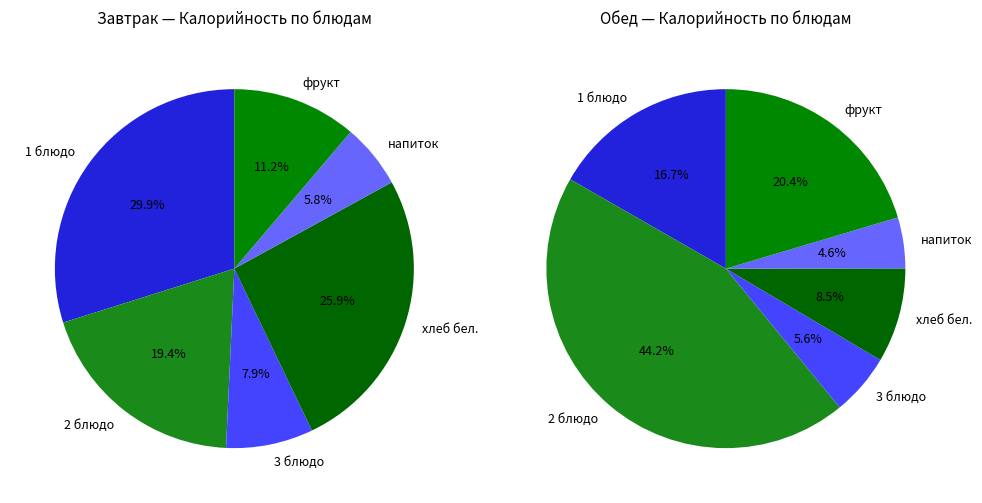

To the nearest percent, what is the average slice percentage?

17%